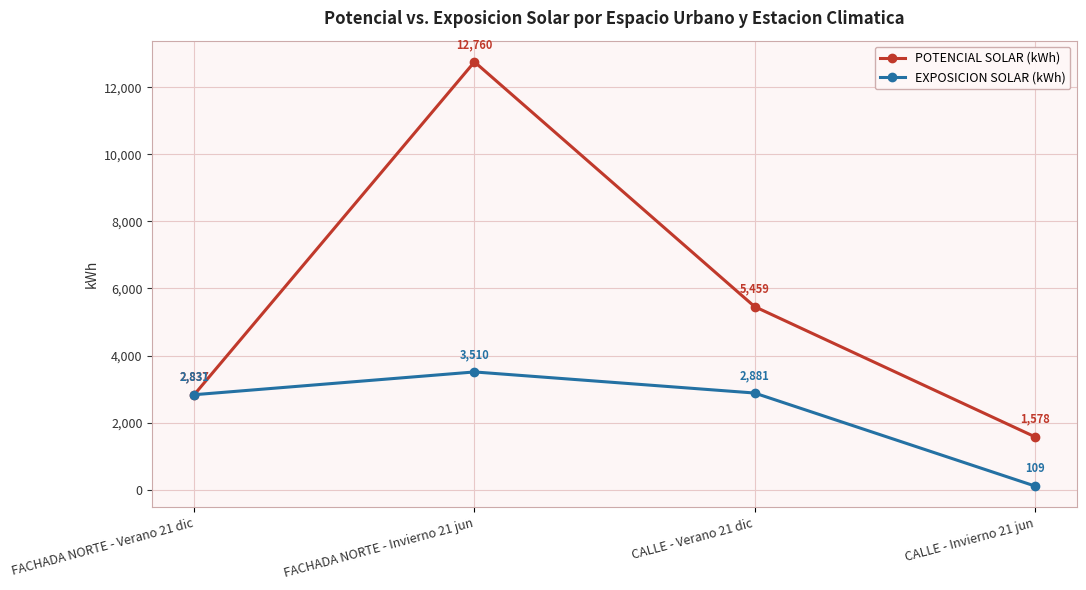

Which series has the largest total across all categories?

POTENCIAL SOLAR (kWh)